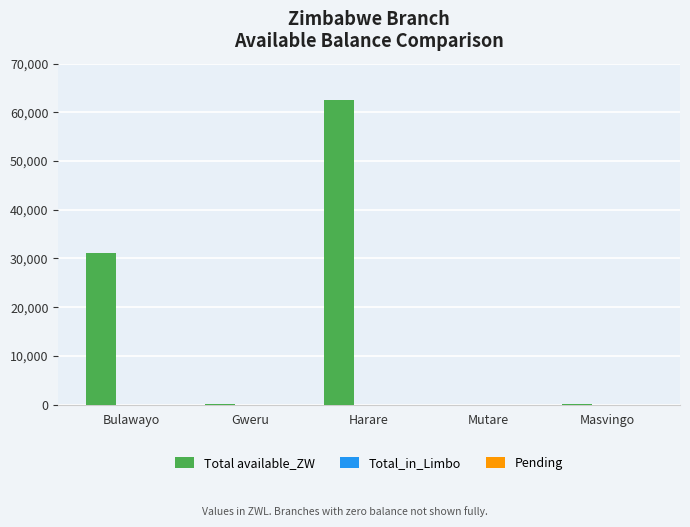

What is the sum of all values?

93727.7